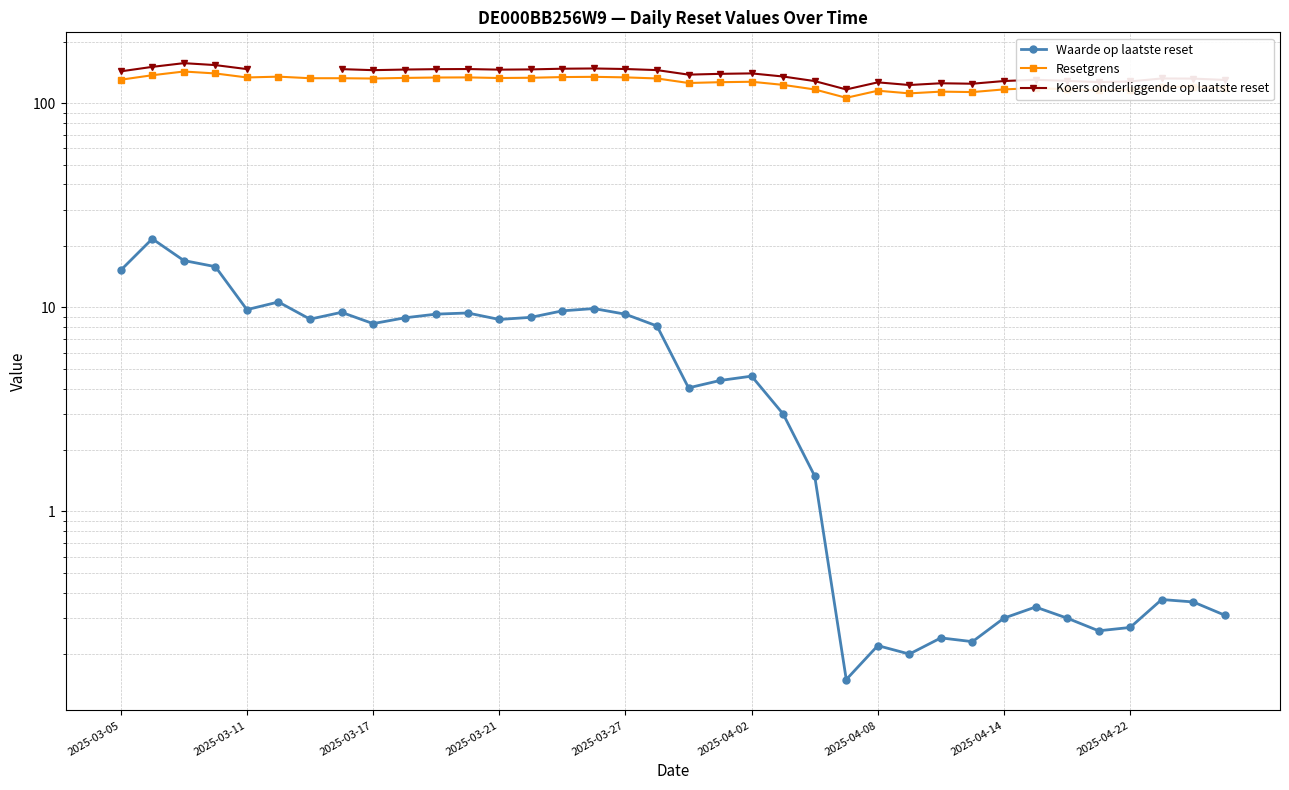

Does the chart have visible grid lines?

Yes